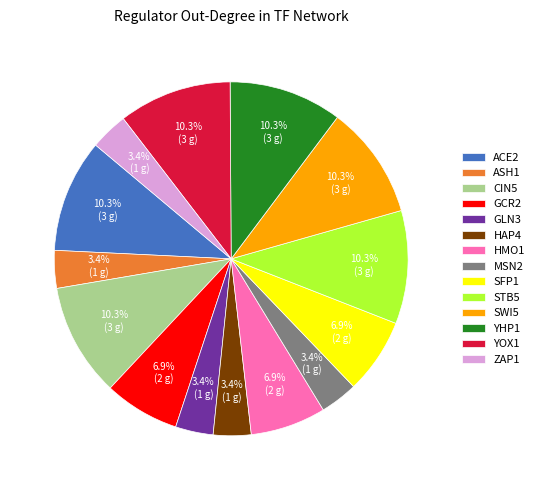

To the nearest percent, what is the combined percentage of STB5 and YHP1?

21%